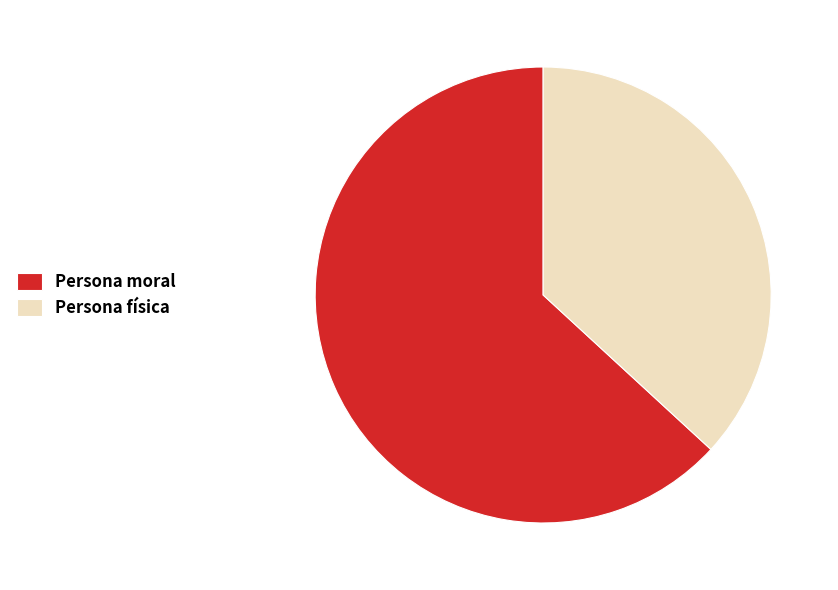

What is the largest slice in the pie chart?

Persona moral